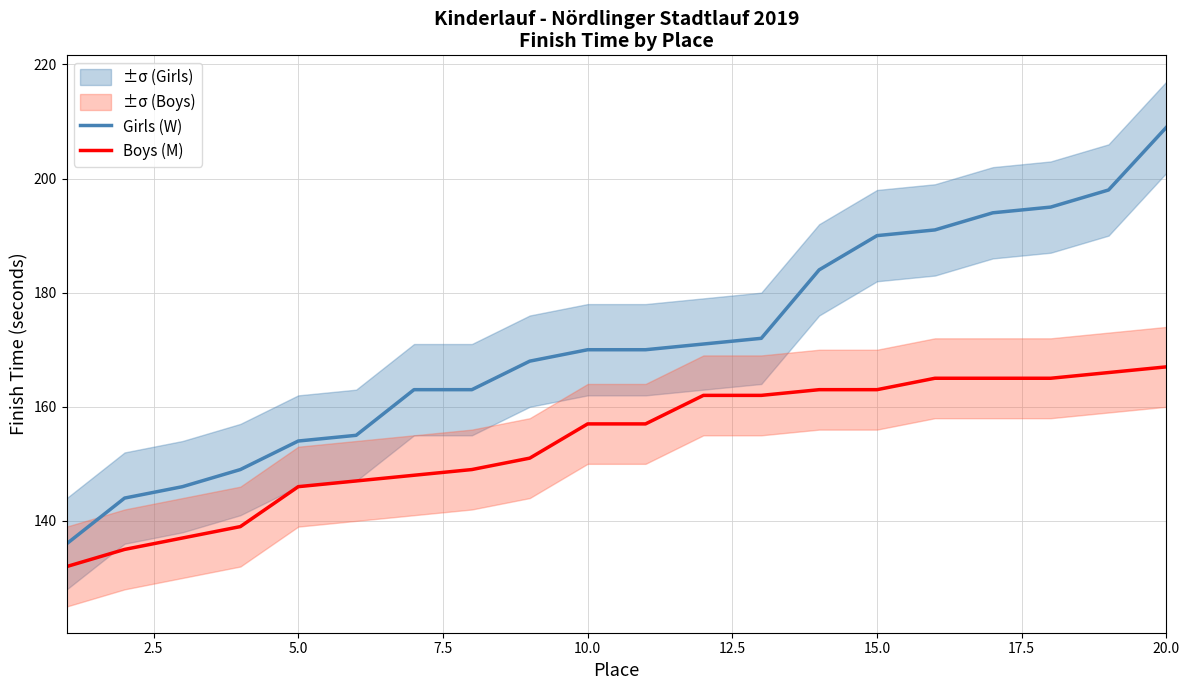

Which series has the widest spread of values?

Girls (W)